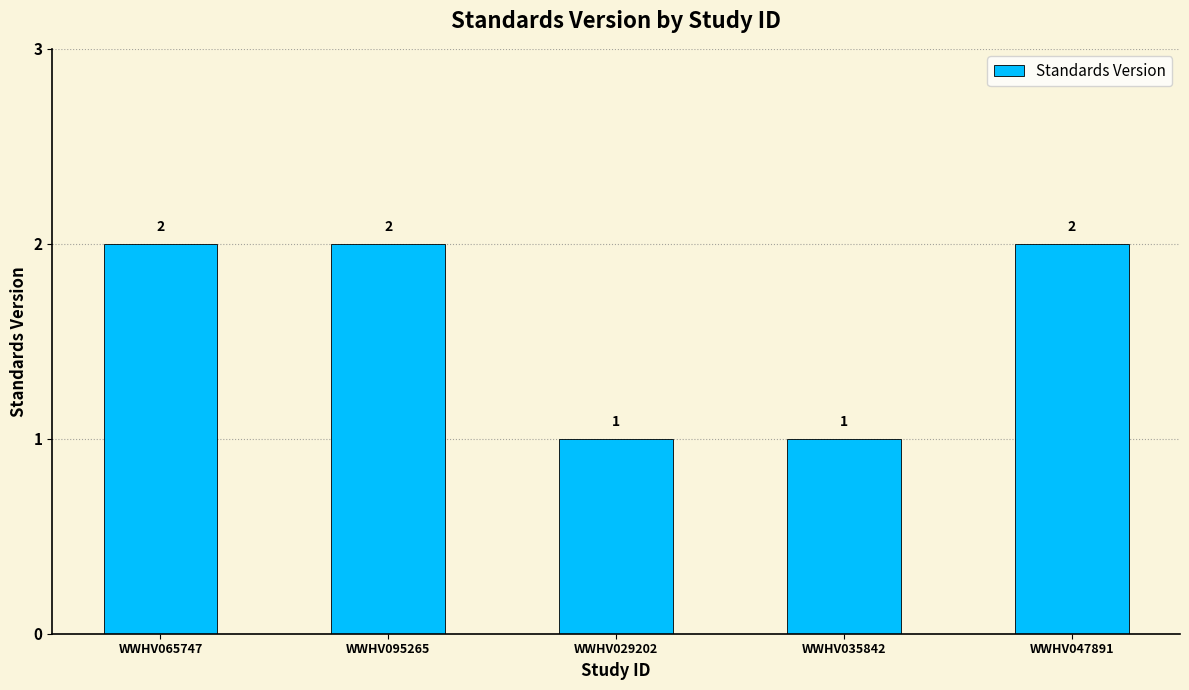

Is it true that the value at WWHV095265 is 0?

False